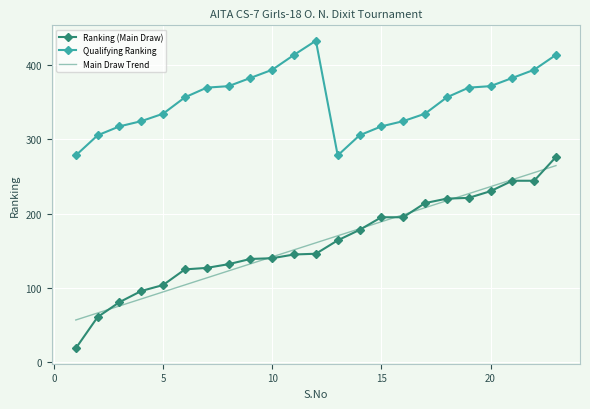

Which series has the widest spread of values?

Ranking (Main Draw)